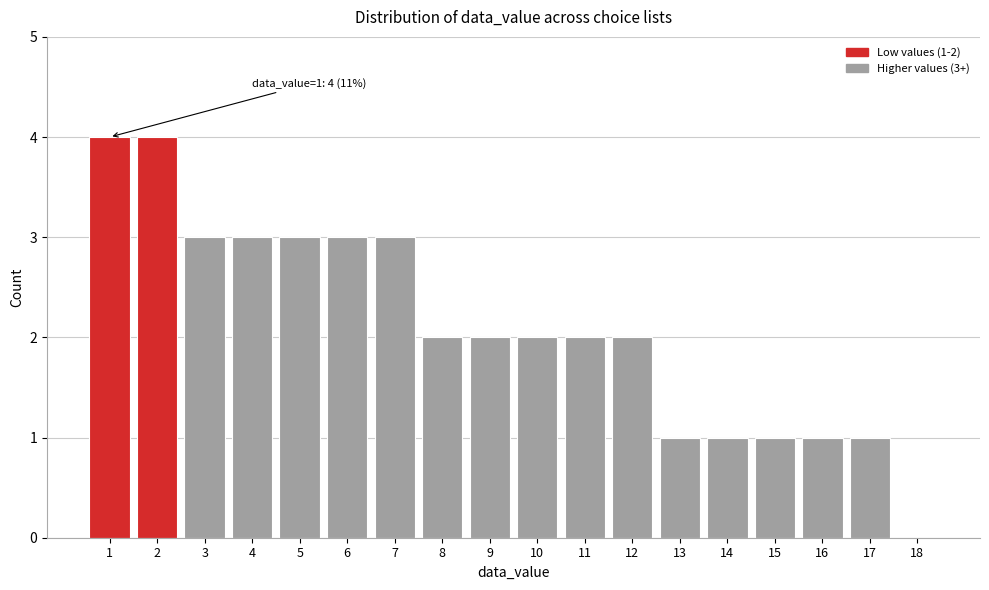

Reading left to right, transcribe all the data shown in this chart.

1=4	2=4	3=3	4=3	5=3	6=3	7=3	8=2	9=2	10=2	11=2	12=2	13=1	14=1	15=1	16=1	17=1	18=0